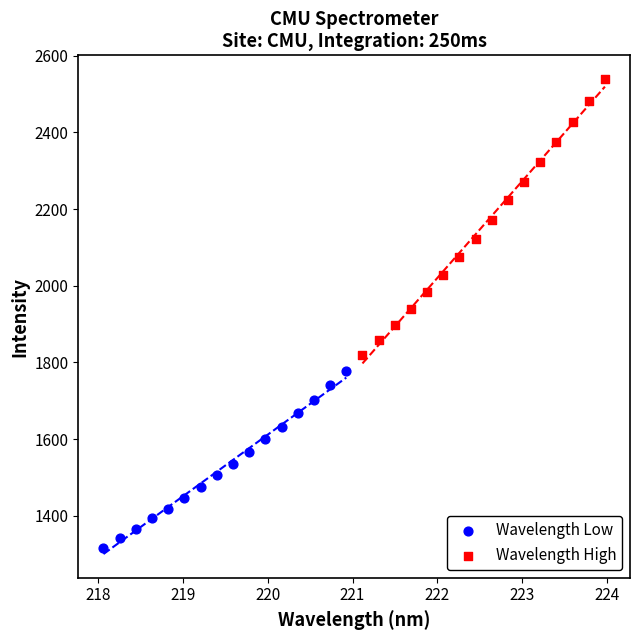

Which series has the largest Y range (max minus min)?

Wavelength High